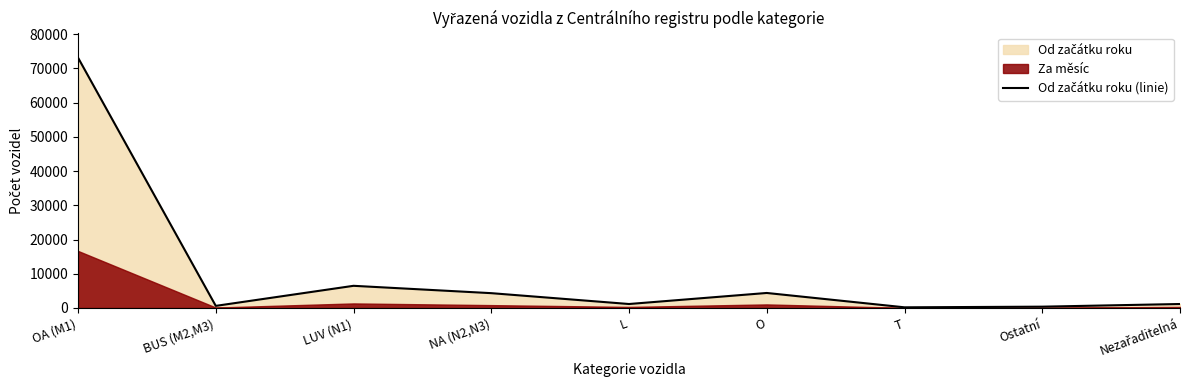

Reading left to right, what are all the values shown in this chart?

OA (M1)=73111	BUS (M2,M3)=614	LUV (N1)=6476	NA (N2,N3)=4329	L=1159	O=4385	T=193	Ostatní=383	Nezařaditelná=1160